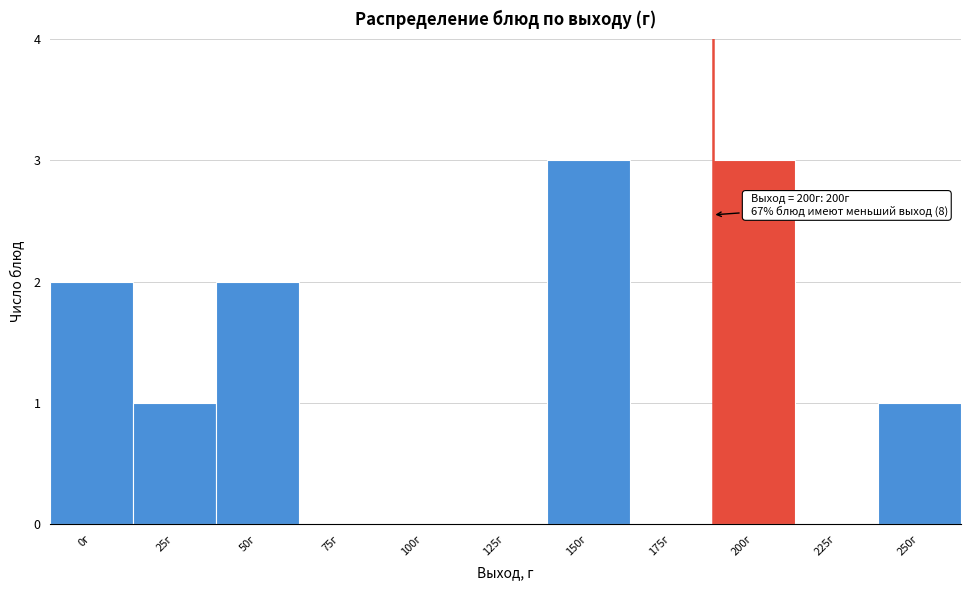

Reading left to right, extract all data points from this chart.

0г=2	25г=1	50г=2	75г=0	100г=0	125г=0	150г=3	175г=0	200г=3	225г=0	250г=1